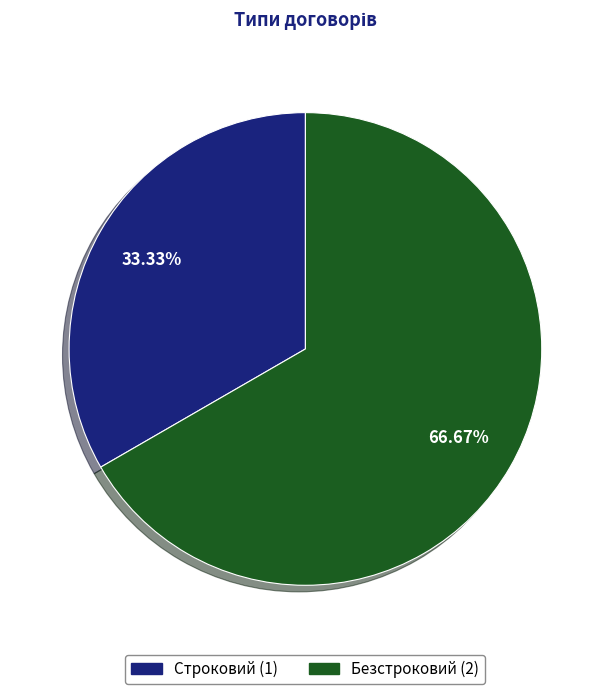

Is there a majority slice in this chart?

Yes